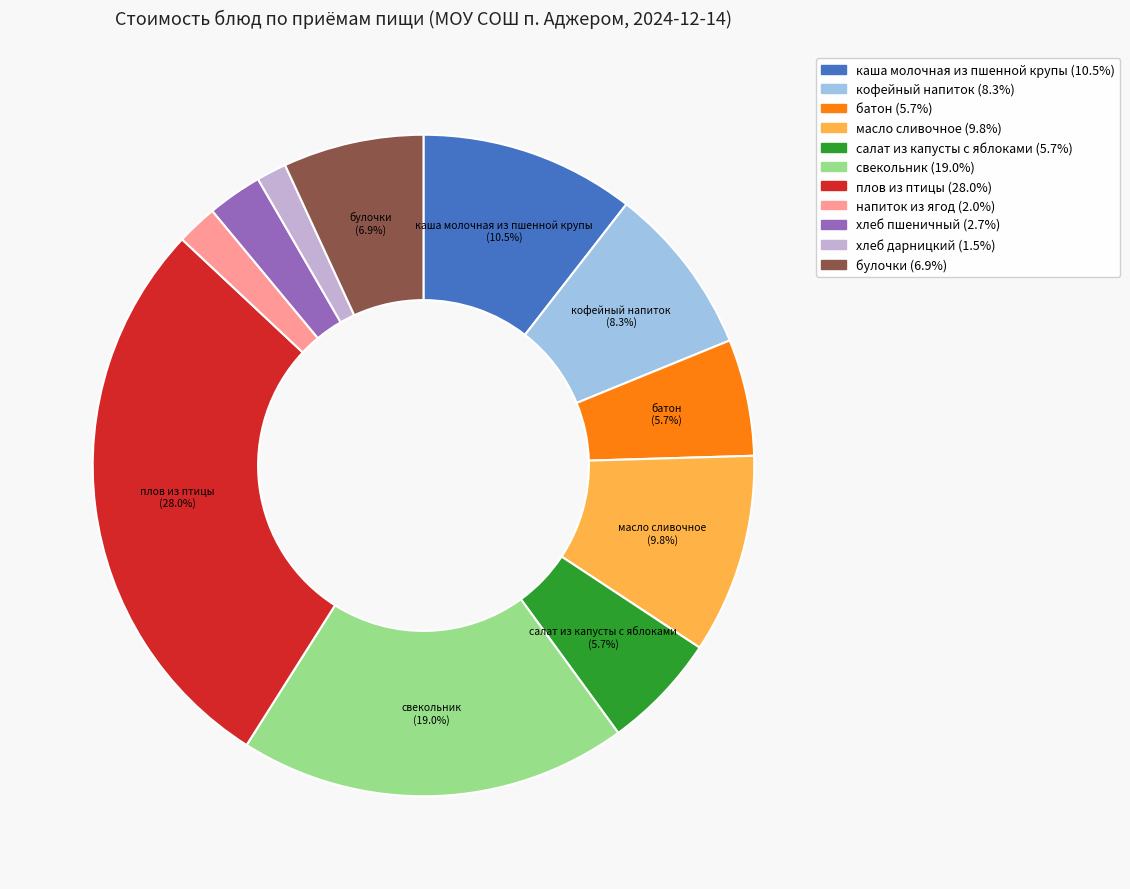

Does any single category account for the majority?

No